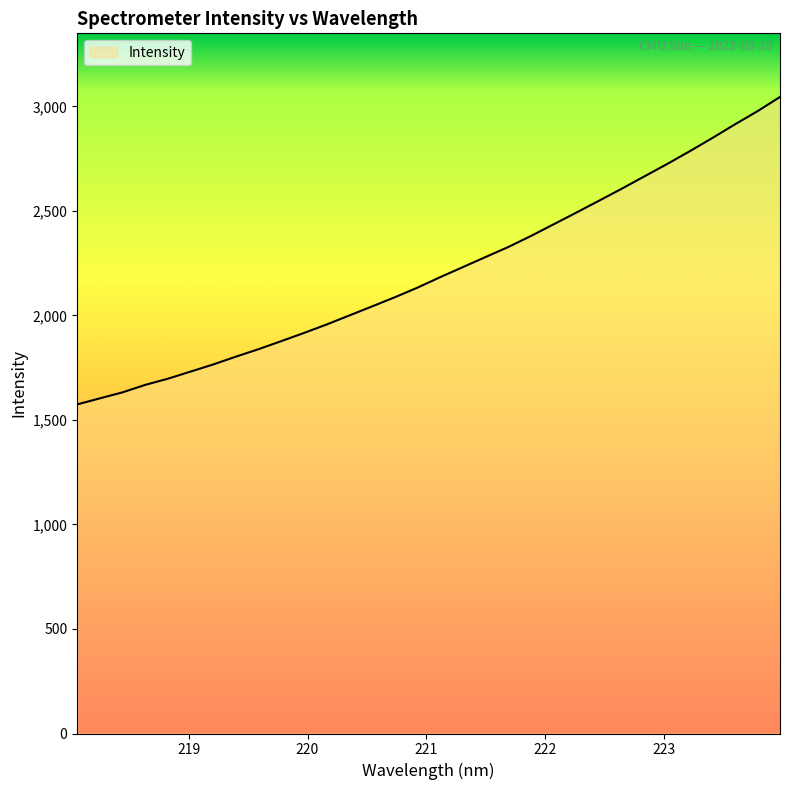

What is the sum of all values?

70765.5